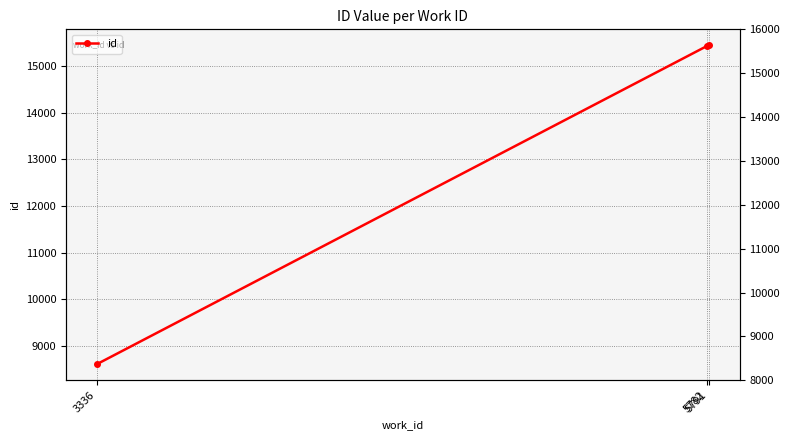

List the labels in order of value, smallest first.

3336, 5782, 5791